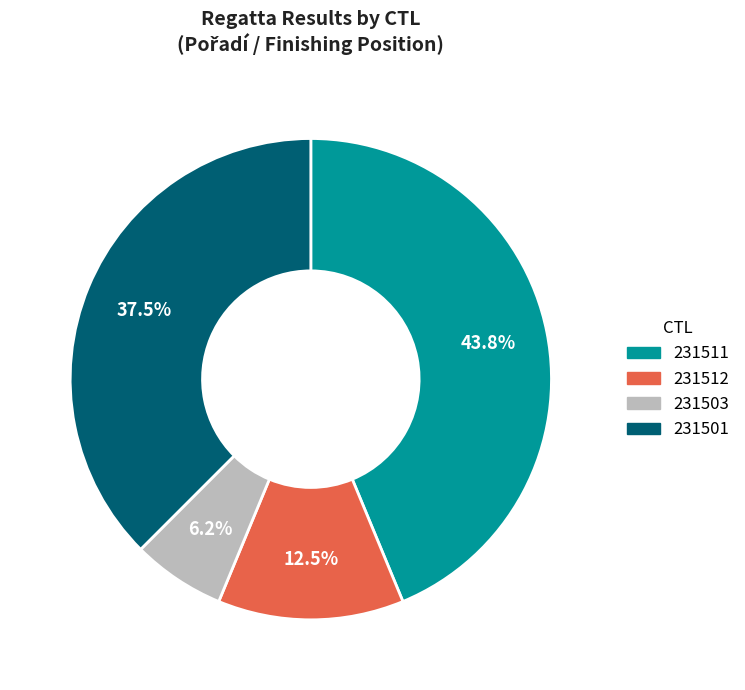

What percentage do 231511 and 231503 together represent?

50.0%